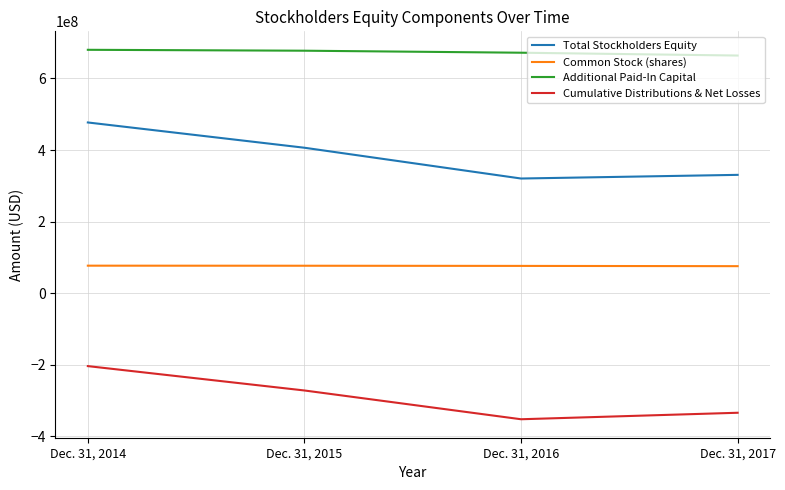

At Dec. 31, 2014, list the series in order from smallest to largest.

Cumulative Distributions & Net Losses, Common Stock (shares), Total Stockholders Equity, Additional Paid-In Capital